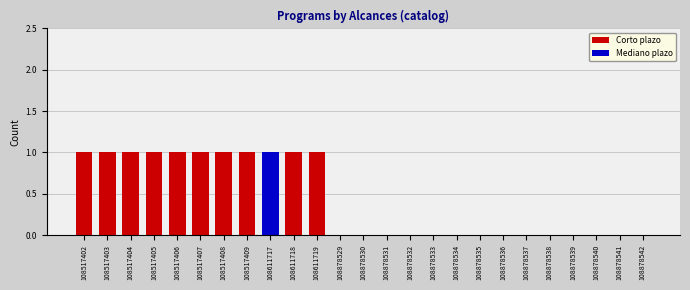

Is it true that Corto plazo equals 0 at 108878533?

True